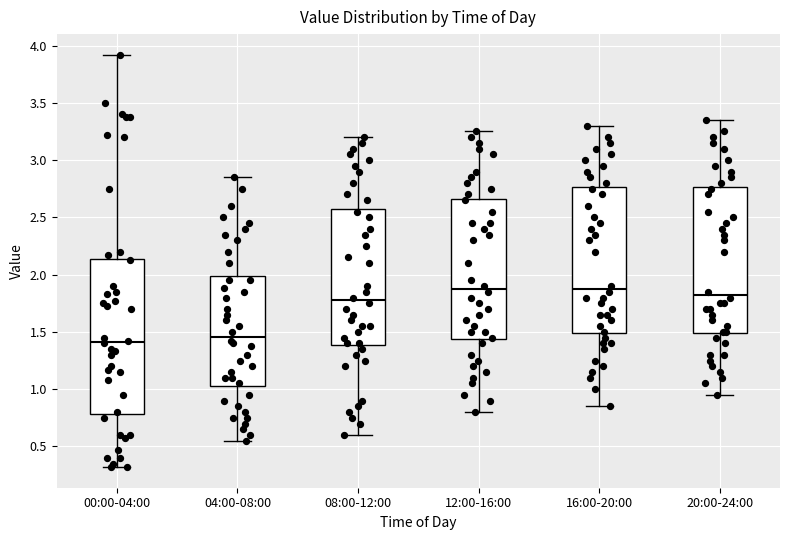

Where does the upper whisker of the box for 16:00-20:00 end on the y-axis? The values are not printed on the chart, so give them approximately, as read against the axis.

3.30